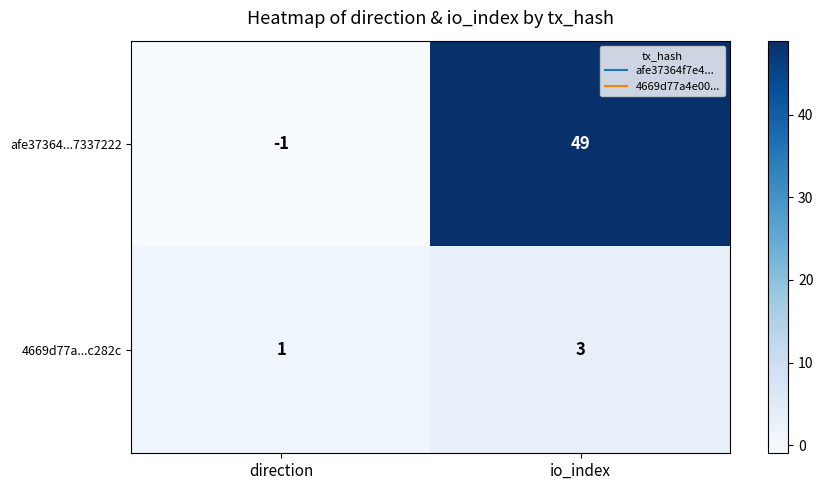

At direction, list the series in order from smallest to largest.

afe37364...7337222, 4669d77a...c282c